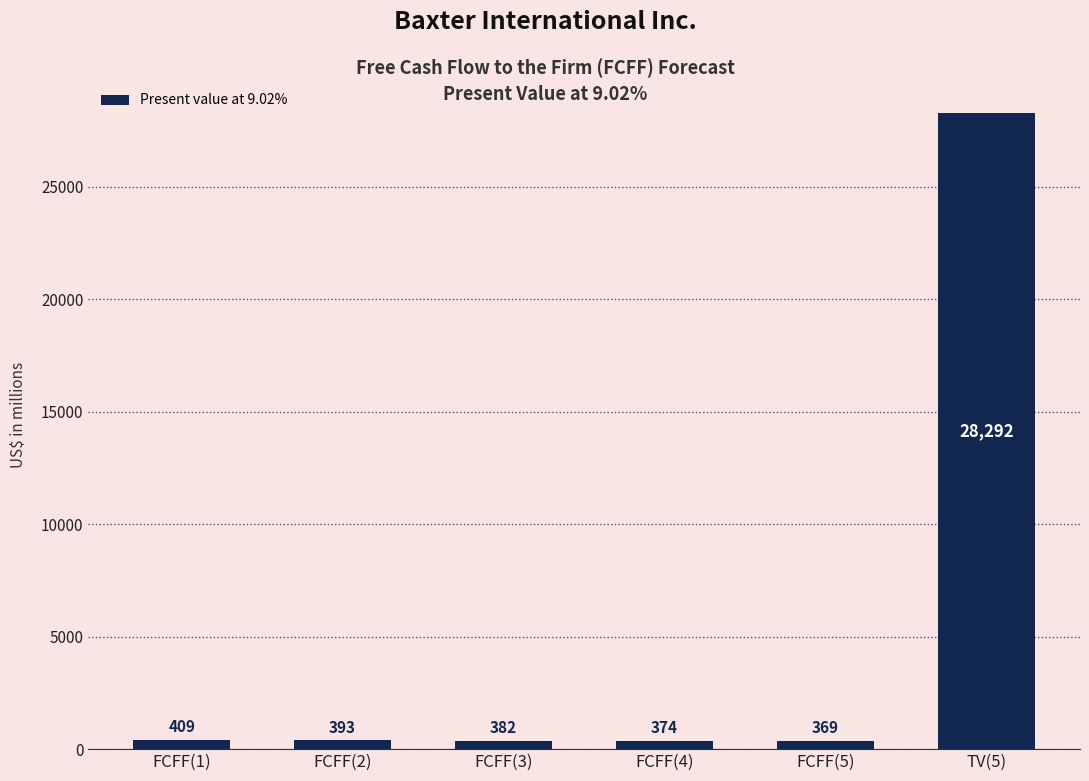

Which label corresponds to the largest value in the chart?

TV(5)